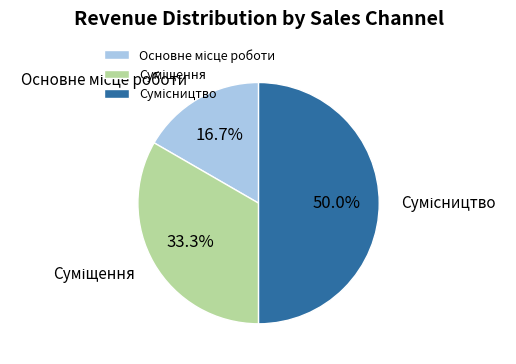

How many segments does this pie chart have?

3